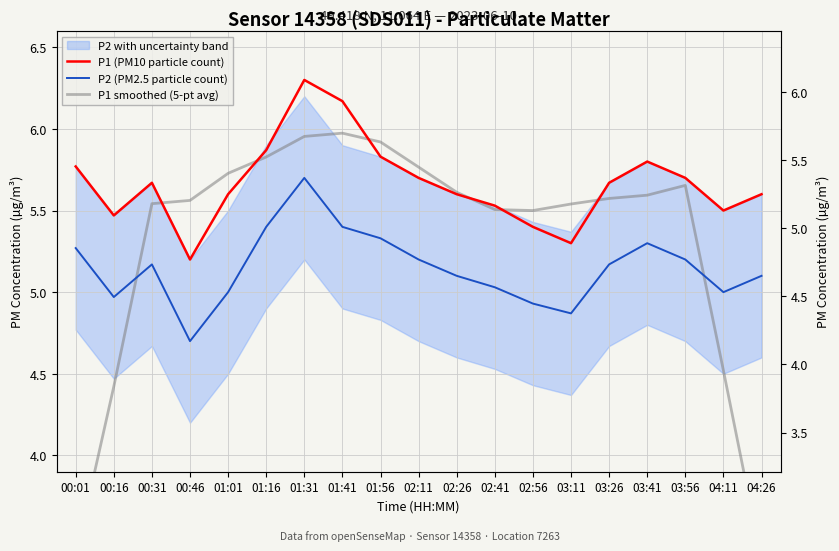

Reading left to right, transcribe all the data shown in this chart.

P1 (PM10 particle count): 5.8	5.5	5.7	5.2	5.6	5.9	6.3	6.2	5.8	5.7	5.6	5.5	5.4	5.3	5.7	5.8	5.7	5.5	5.6
P2 (PM2.5 particle count): 5.3	5.0	5.2	4.7	5.0	5.4	5.7	5.4	5.3	5.2	5.1	5.0	4.9	4.9	5.2	5.3	5.2	5.0	5.1
P1 smoothed (5-pt avg): 3.4	4.4	5.5	5.6	5.7	5.8	6.0	6.0	5.9	5.8	5.6	5.5	5.5	5.5	5.6	5.6	5.7	4.5	3.4